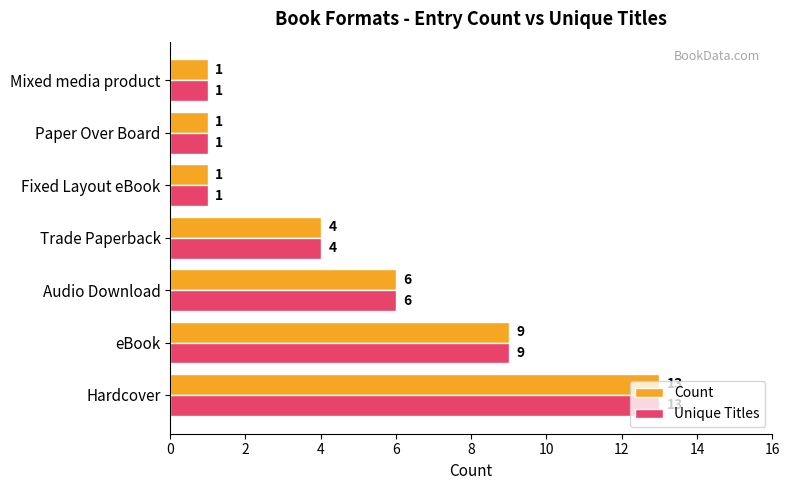

What is the smallest value displayed?

1